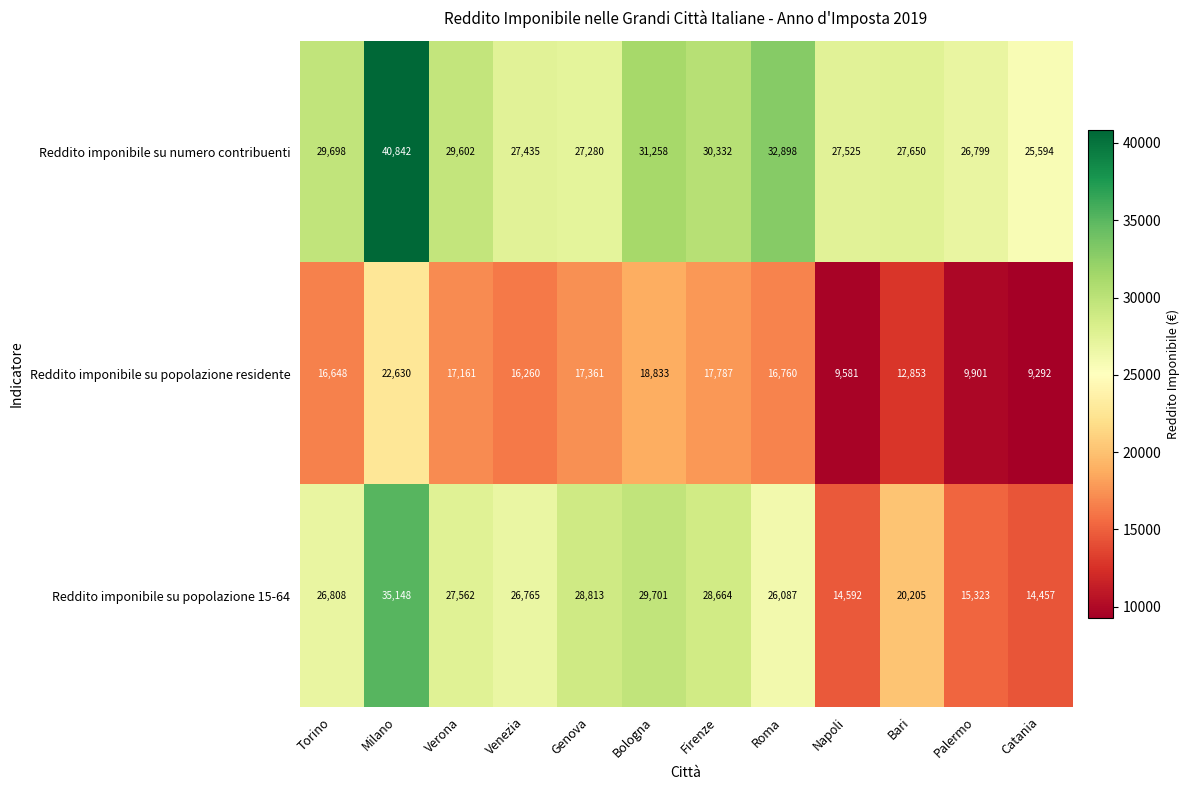

True or false: Reddito imponibile su popolazione 15-64 has a value of 27562 at Verona.

True